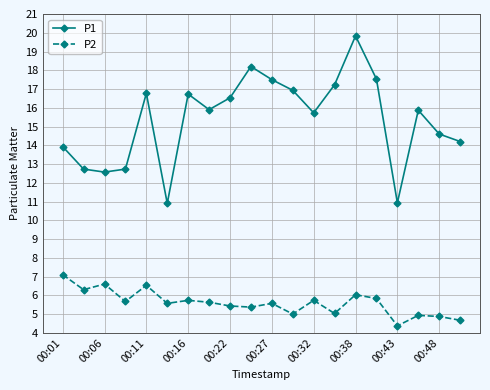

What is the lowest value of the P1 series?

10.9